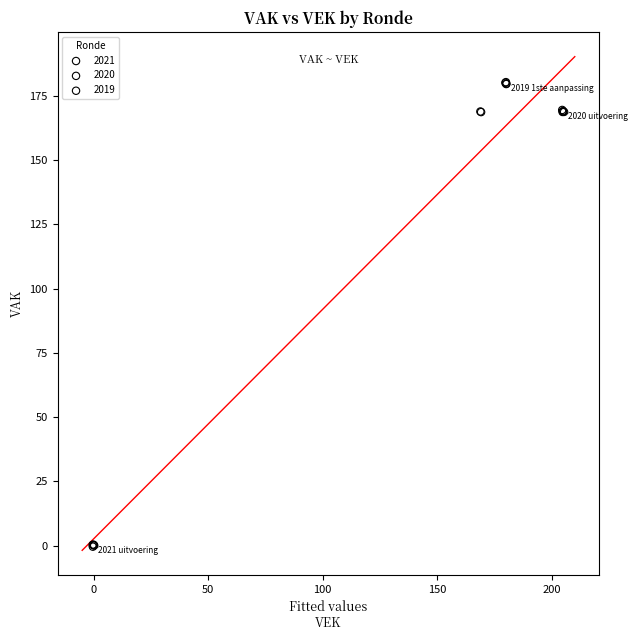

Which series contains the lowest Y value?

2021